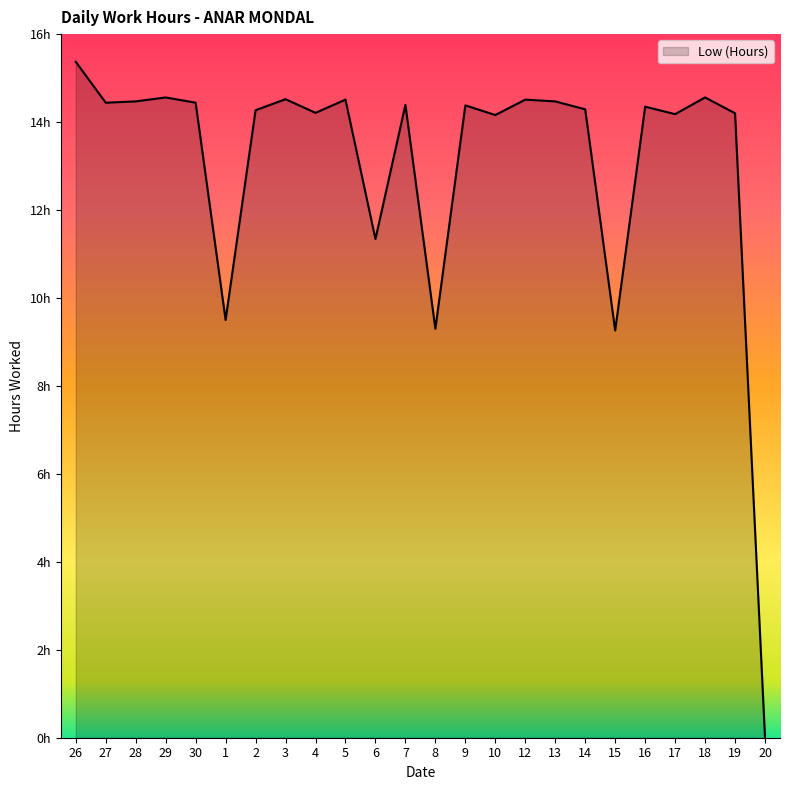

Does the chart have visible grid lines?

No